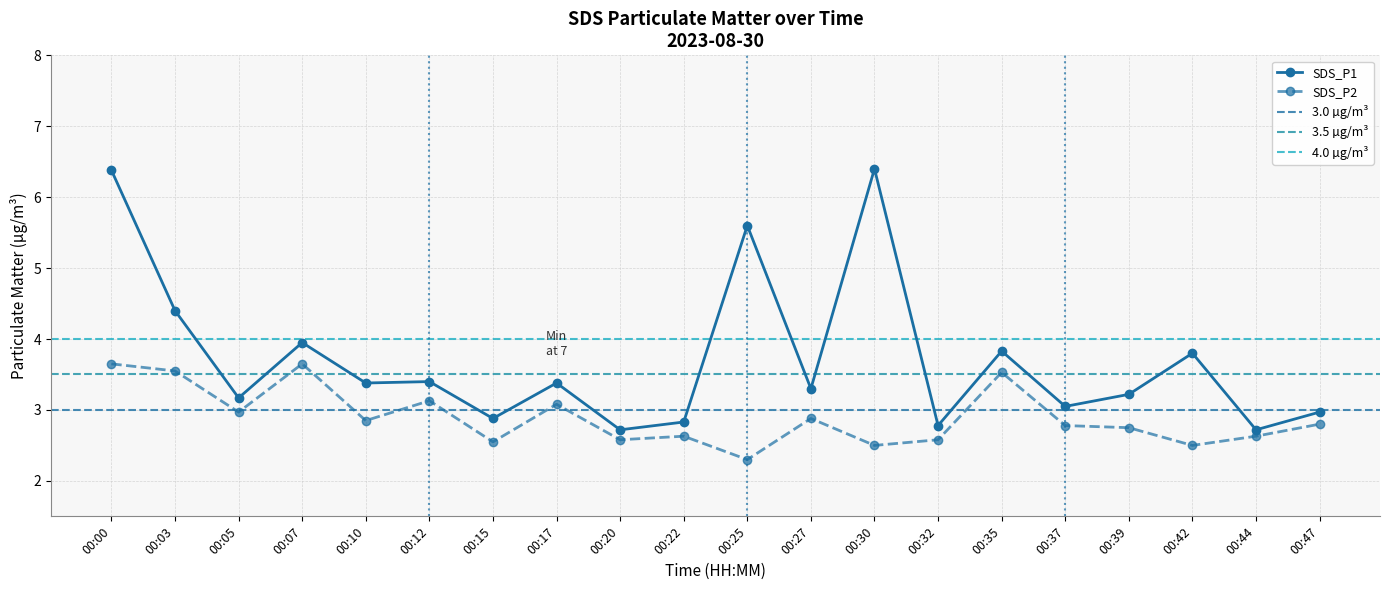

At which label does SDS_P1 first exceed 3?

00:00